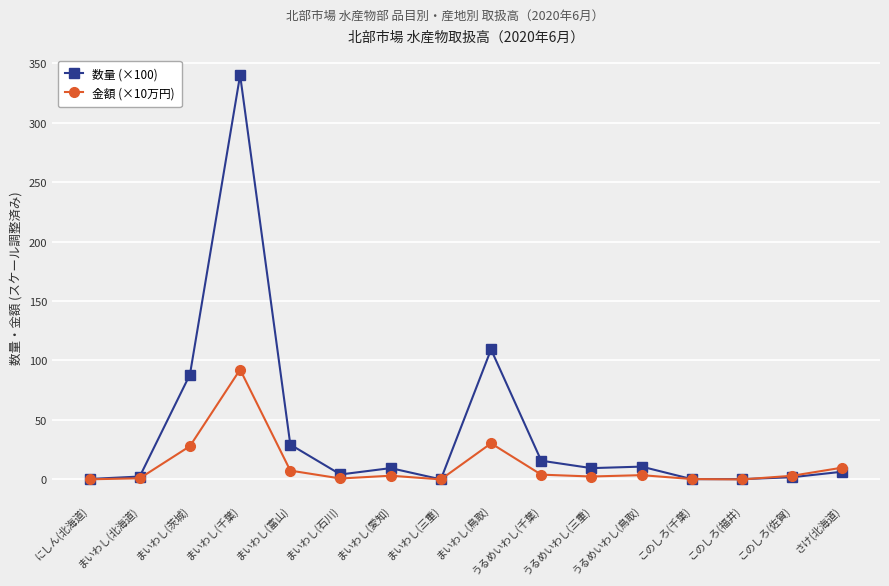

What are all the series names shown in the legend?

数量 (×100), 金額 (×10万円)